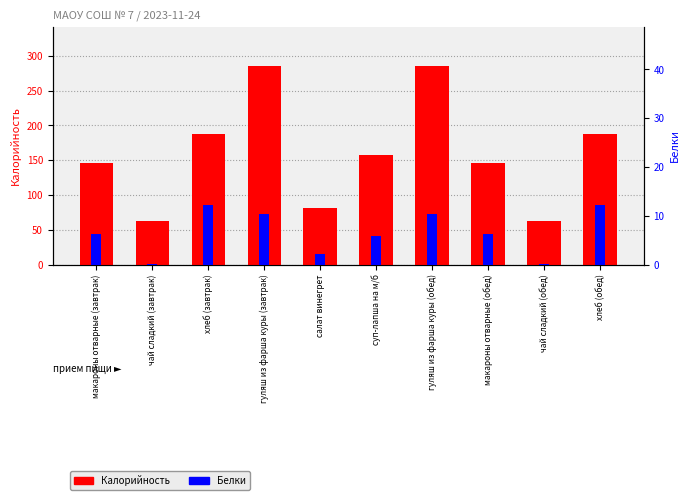

What is the spread (max minus min) of values at гуляш из фарша куры (обед)?

274.6